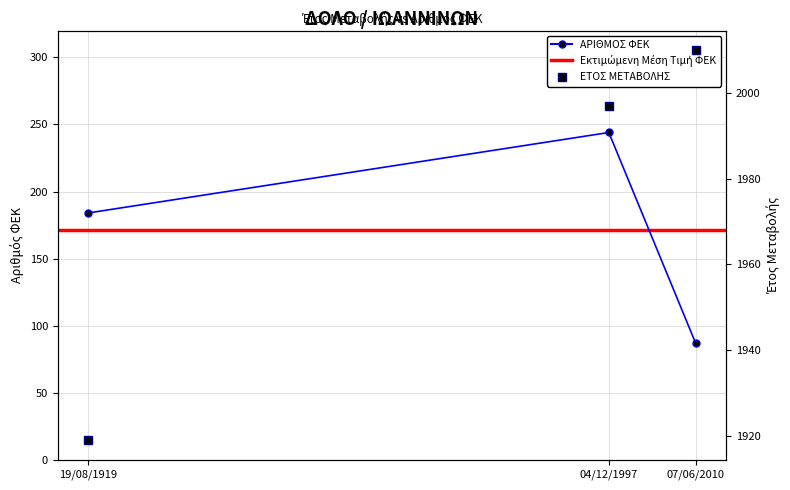

How many data points in ΑΡΙΘΜΟΣ ΦΕΚ are above 184?

1